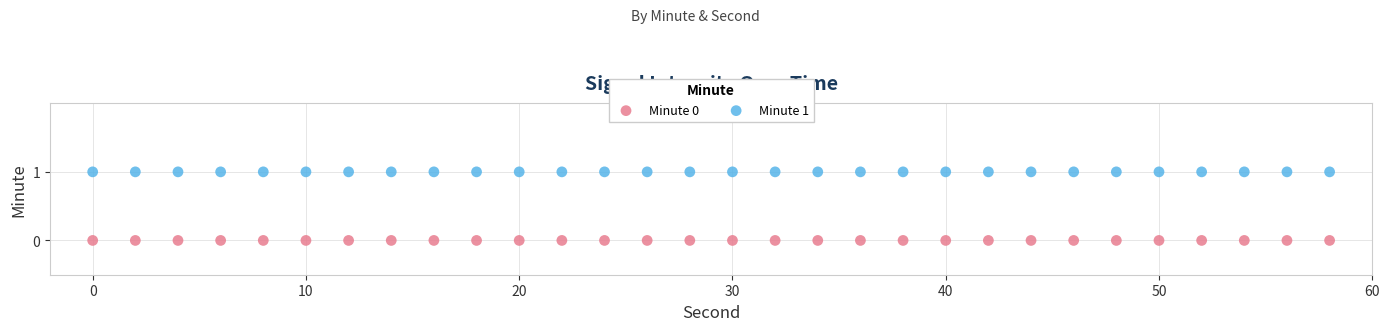

Which series reaches the minimum Y coordinate?

Minute 0